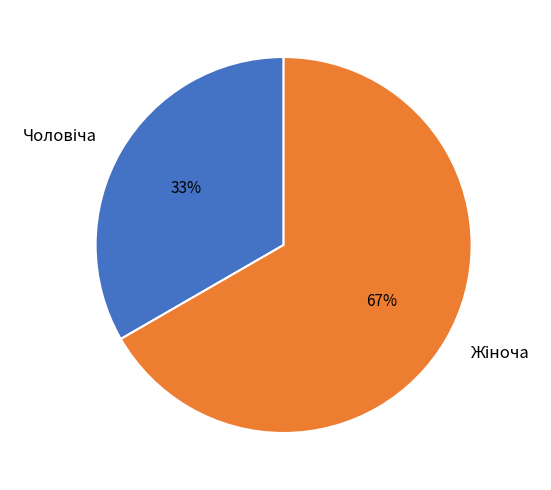

Is there a majority slice in this chart?

Yes